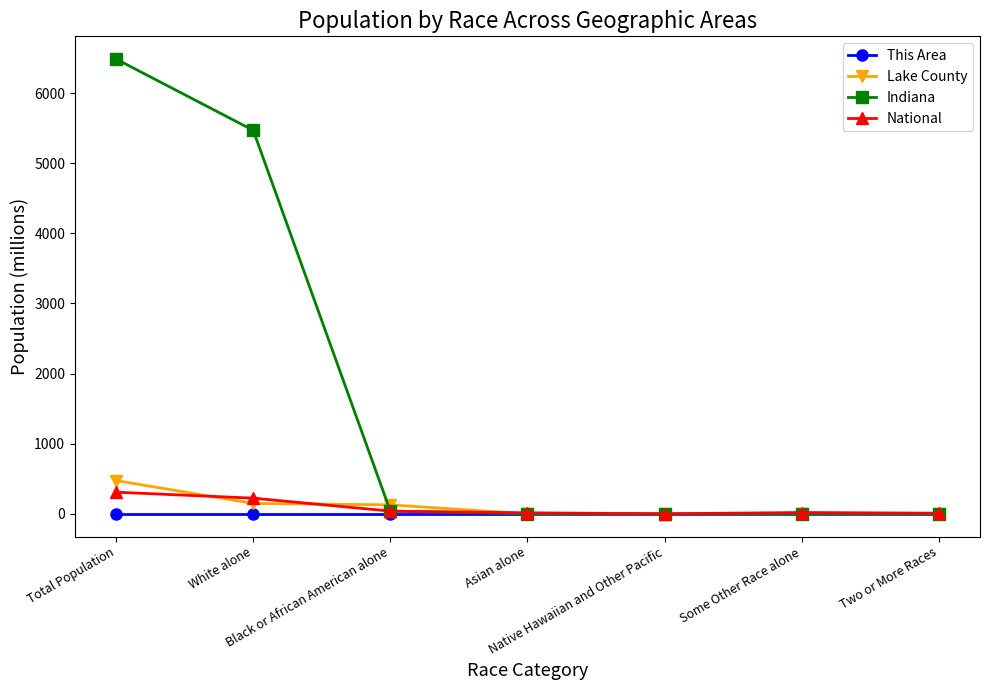

Between Black or African American alone and Some Other Race alone, which series saw the biggest shift?

Lake County